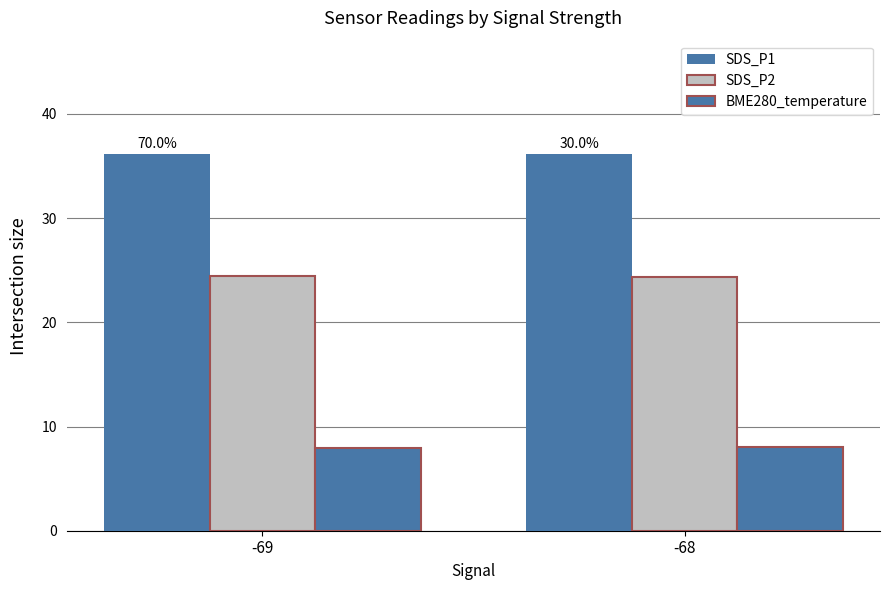

How many bars are there in each group?

3